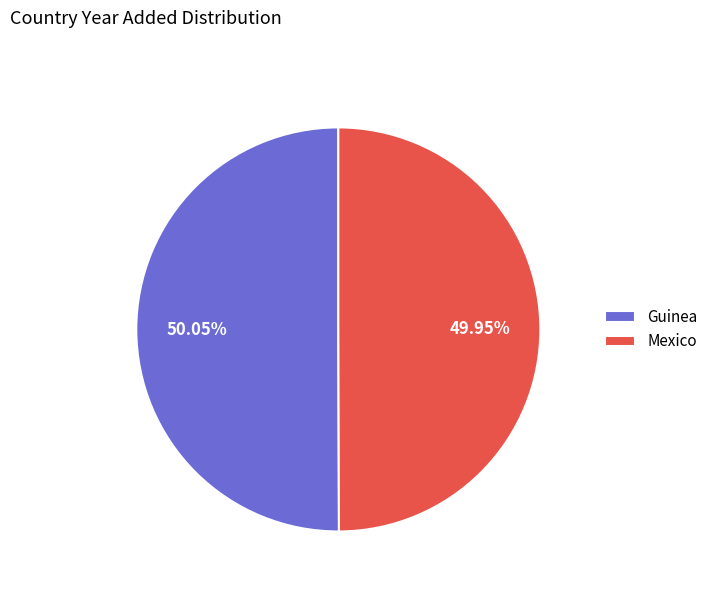

What is the ratio of the value at Guinea to the value at Mexico?

1.0